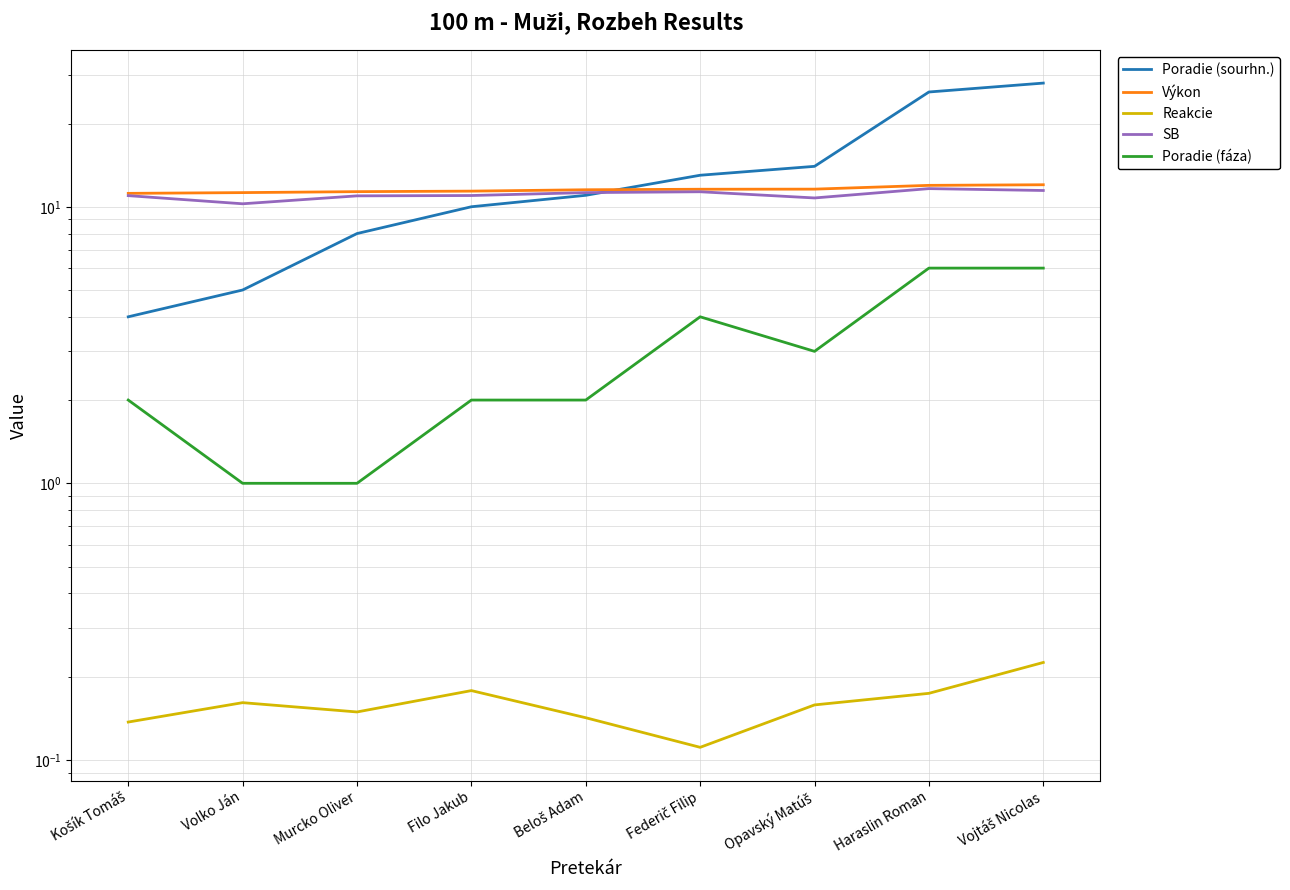

How many data points does each series have?

9